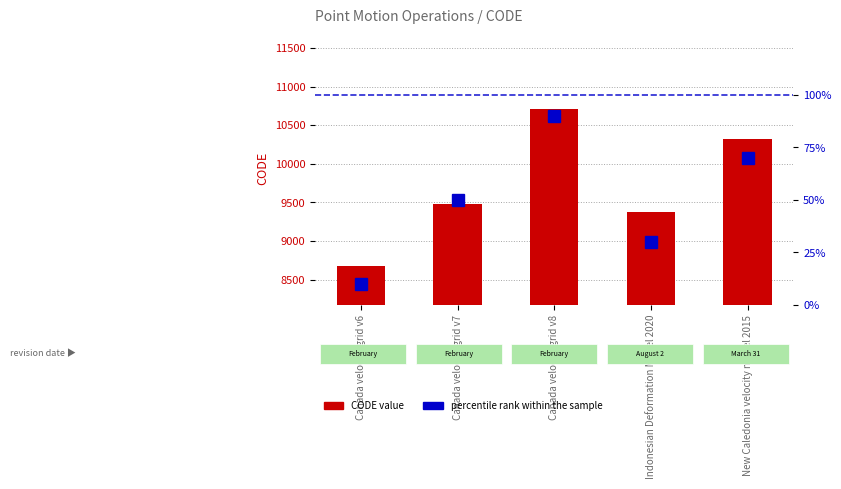

Are the bars horizontal?

No